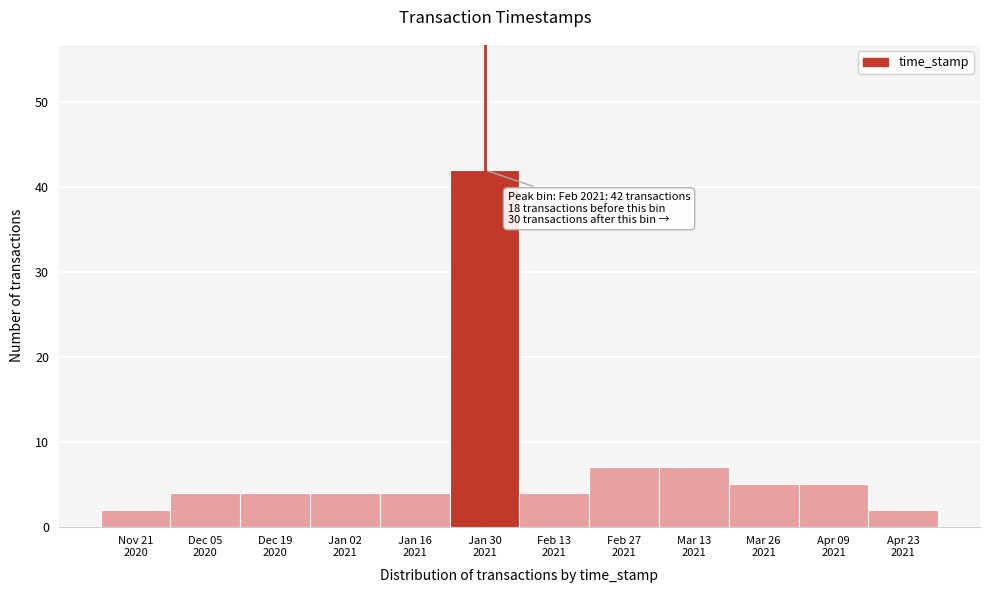

Reading left to right, extract all data points from this chart.

2	4	4	4	4	42	4	7	7	5	5	2